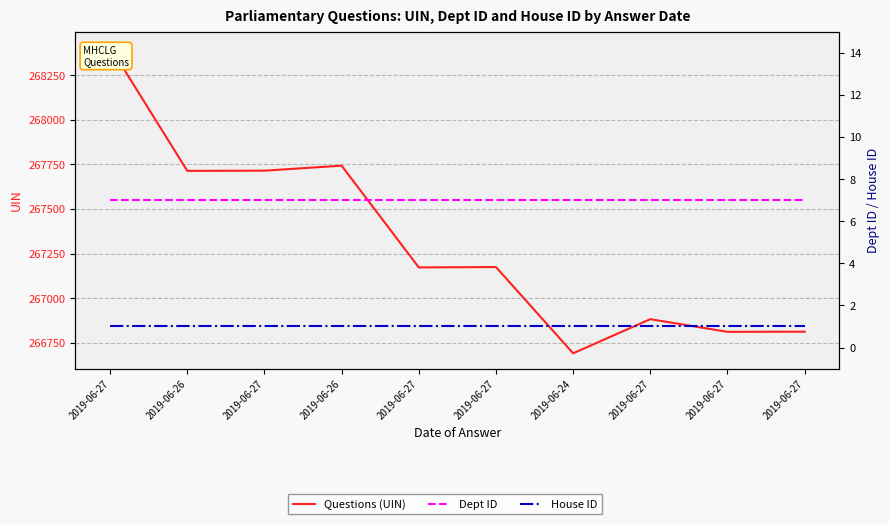

List the series in order of their peak value, highest first.

Questions (UIN), Dept ID, House ID